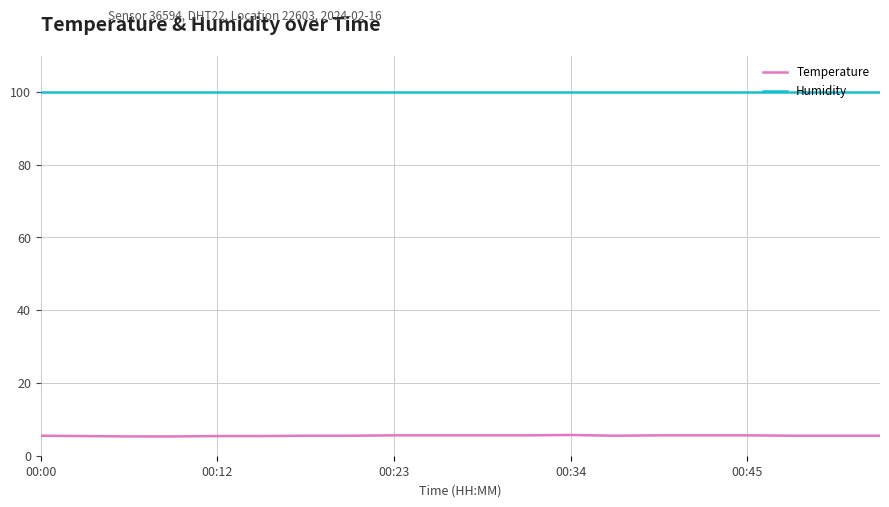

Which series has the largest total across all categories?

Humidity